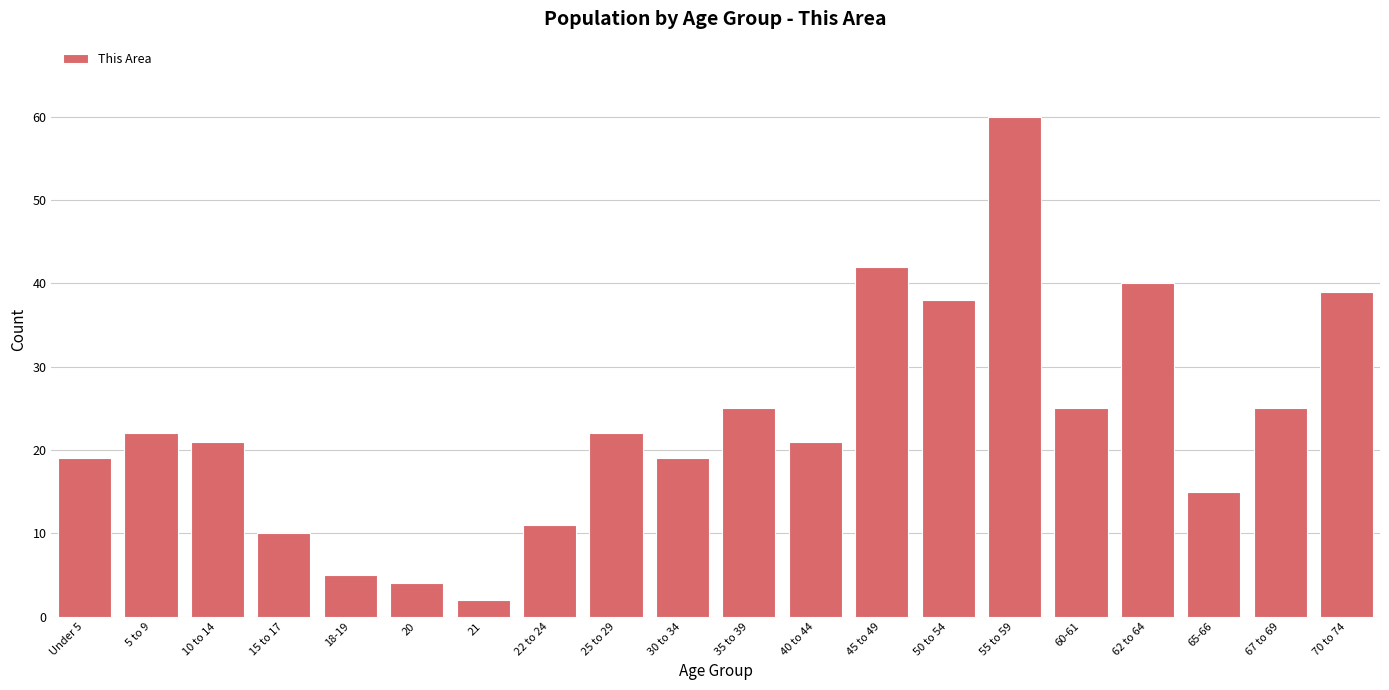

Reading left to right, what are all the values shown in this chart?

19	22	21	10	5	4	2	11	22	19	25	21	42	38	60	25	40	15	25	39